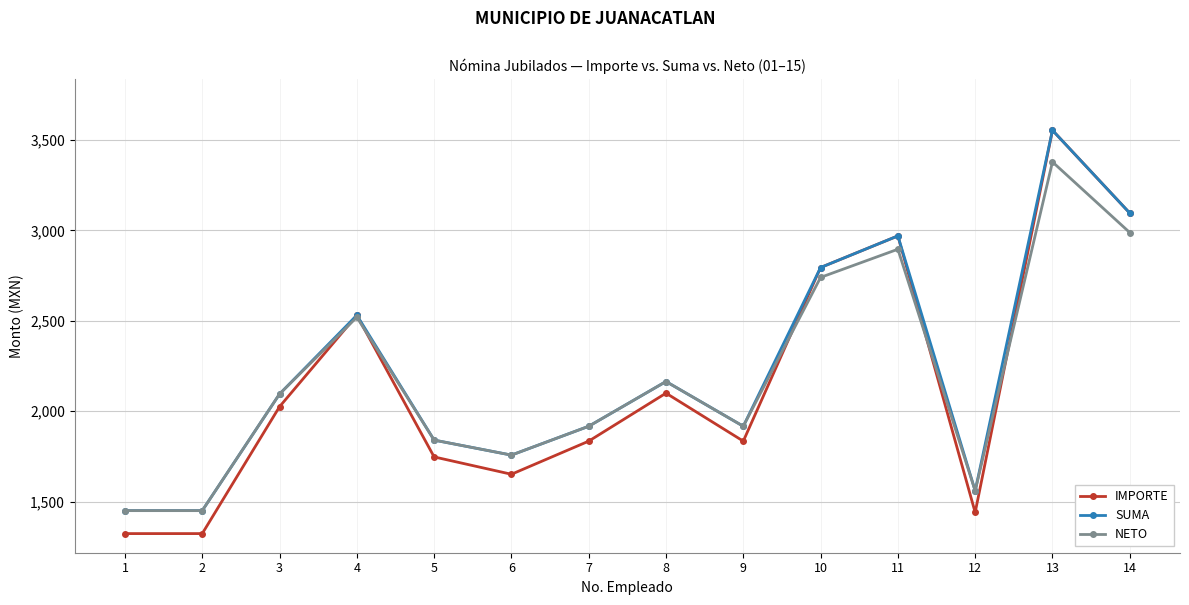

At which category is the sum across all series the highest?

13